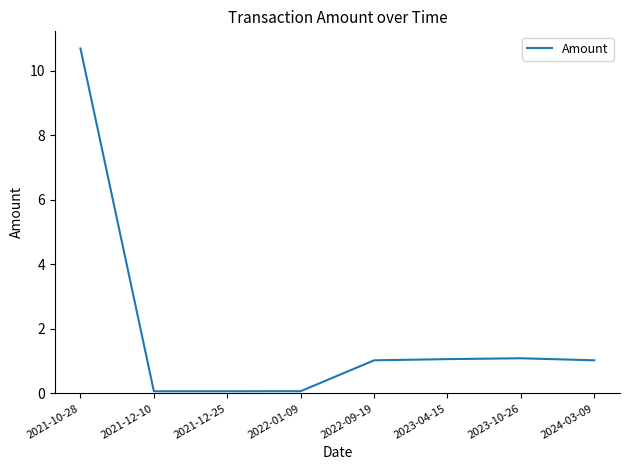

True or false: there are more than 0 points higher than both neighbors.

True